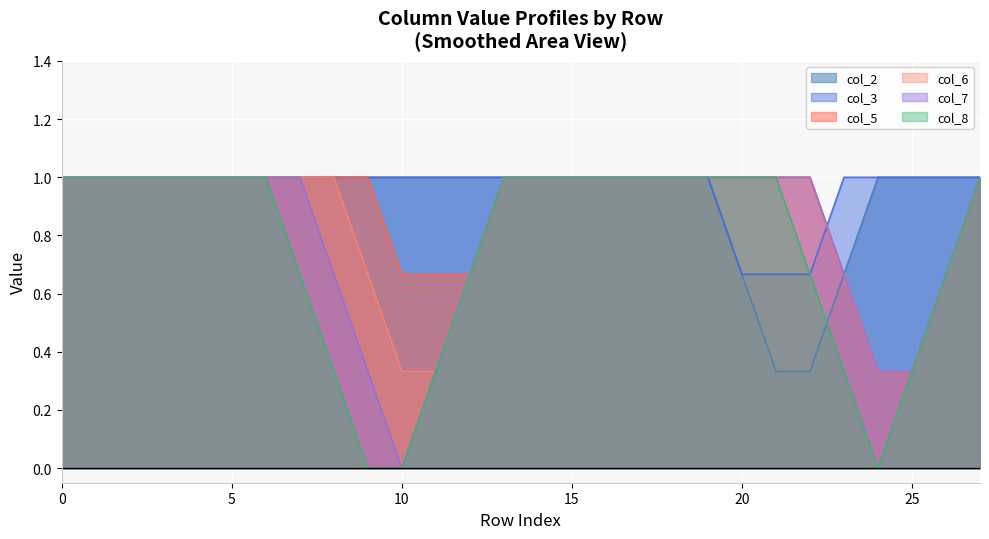

List the series in order of their peak value, lowest first.

col_2, col_3, col_5, col_6, col_7, col_8